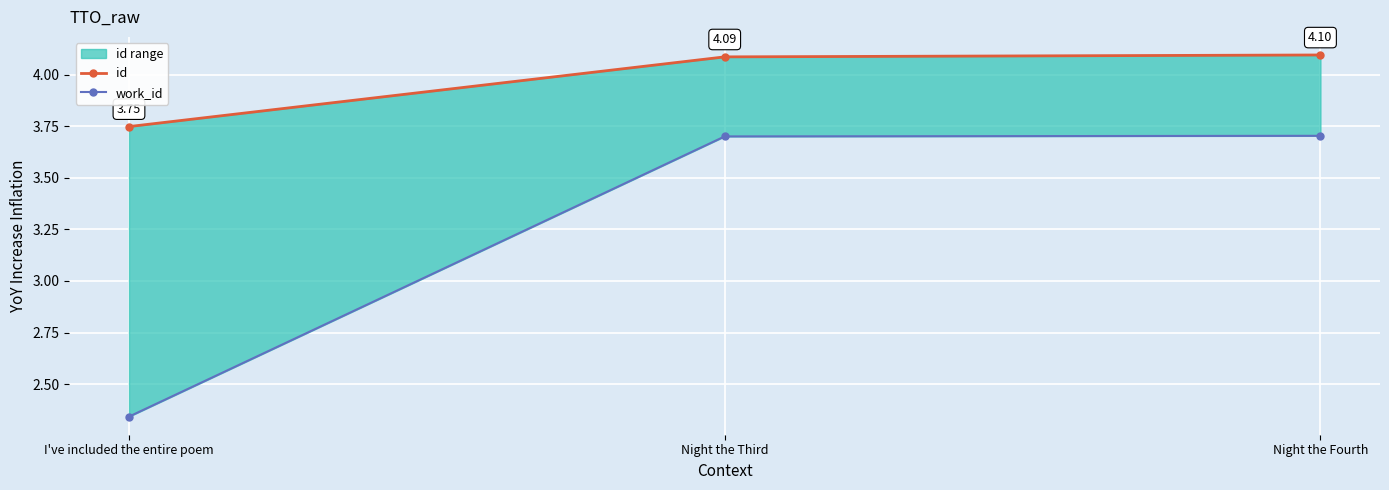

True or false: id has a value of 6.7 at Night the Third.

False